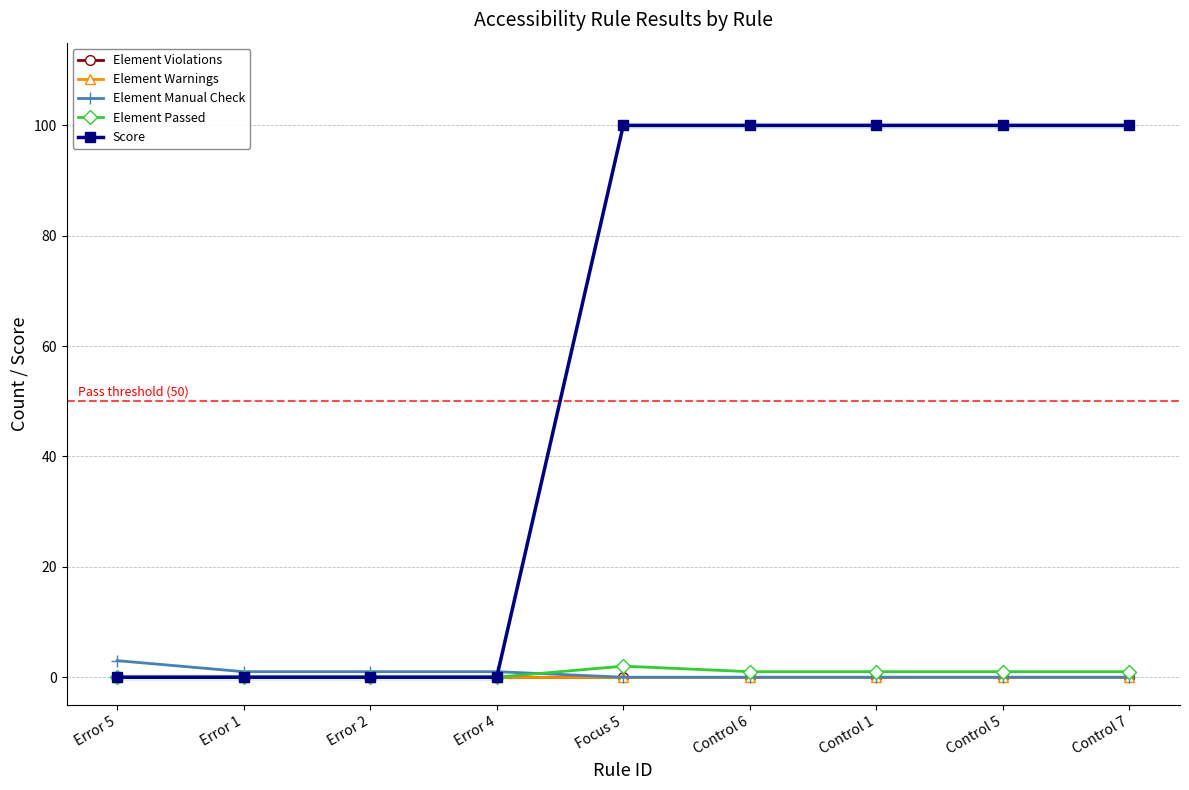

At how many categories does at least one series exceed 63?

5